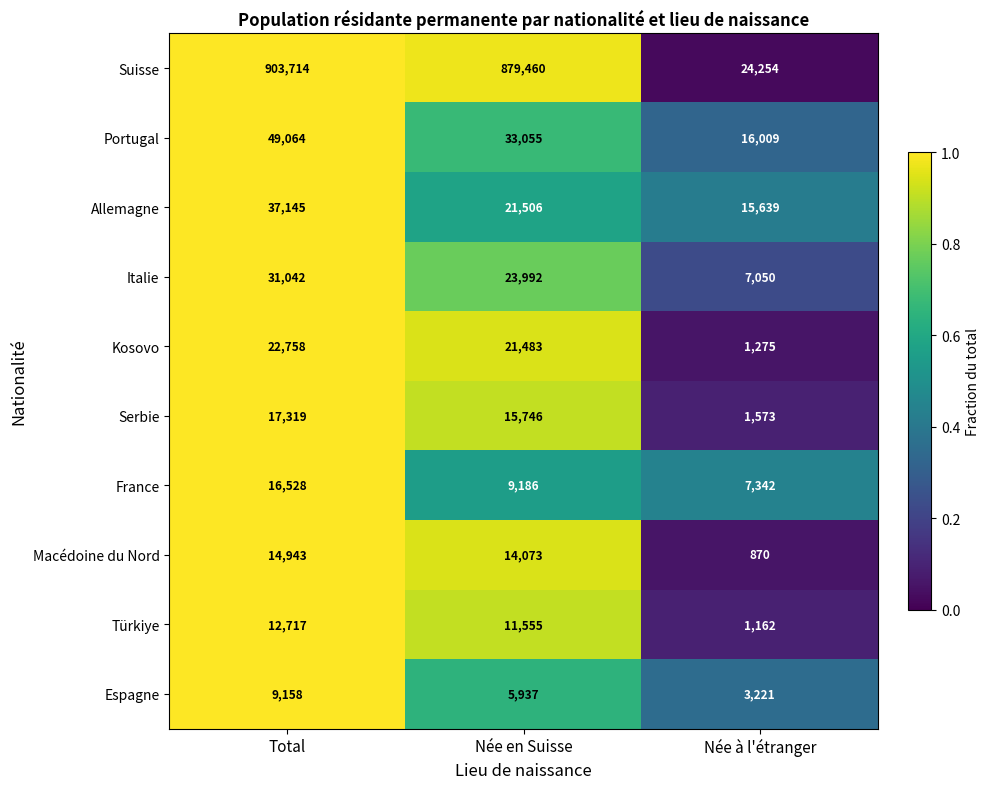

Which series has the largest range (max minus min)?

Suisse